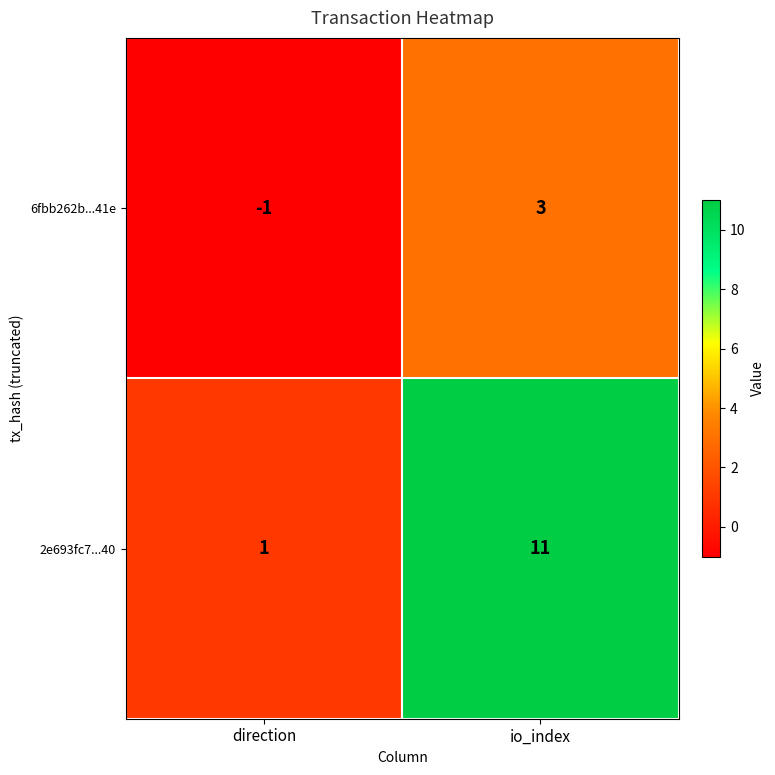

At which category is the sum across all series the highest?

io_index